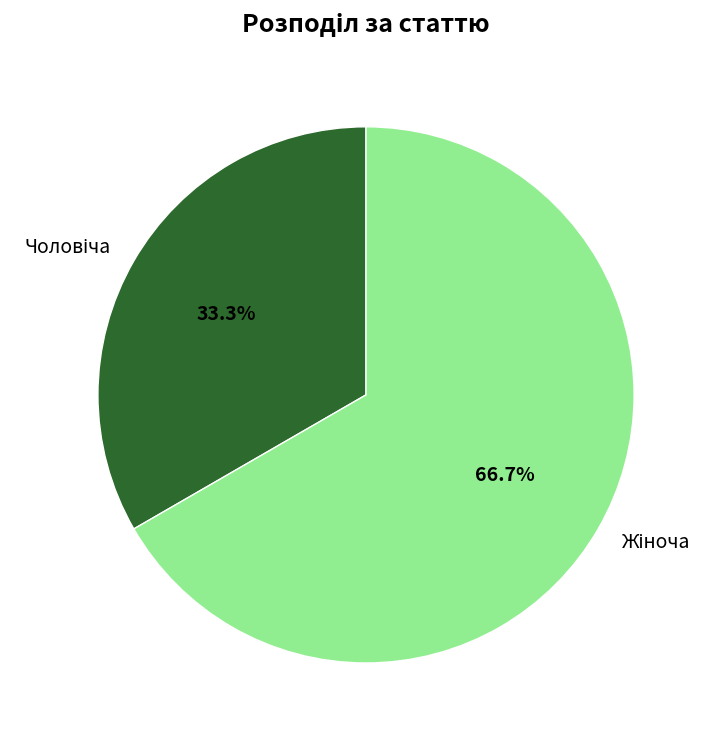

Is there a majority slice in this chart?

Yes